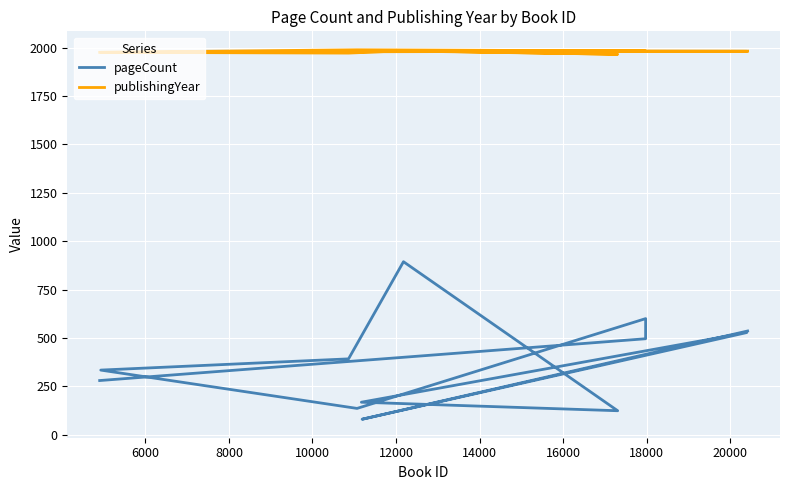

True or false: publishingYear has more than 2 interior local peaks.

True